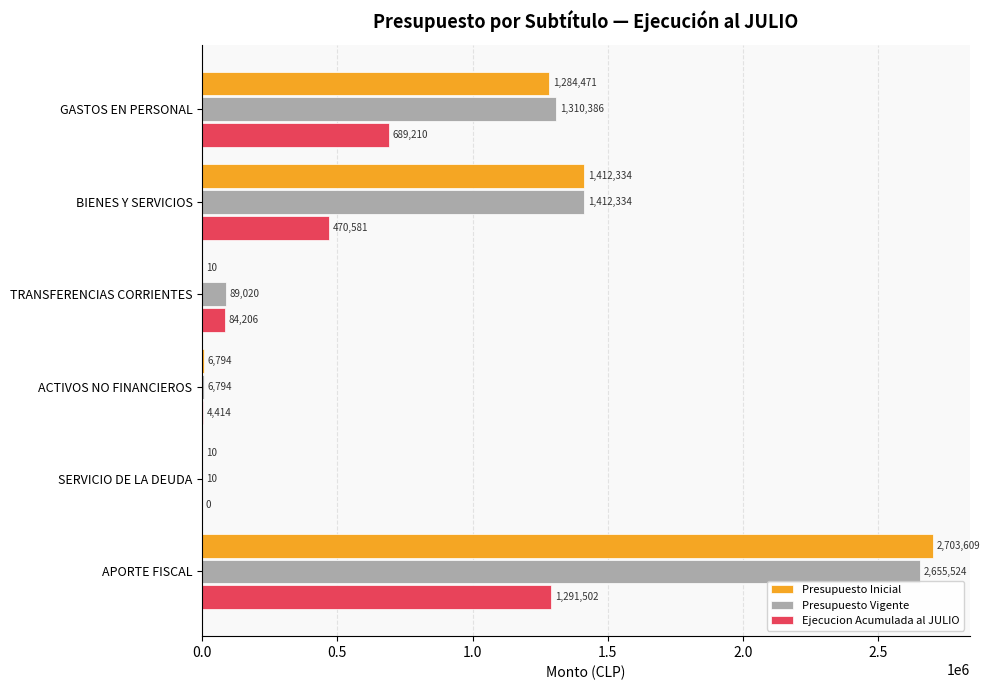

What is the total value across all series at GASTOS EN PERSONAL?

3284067